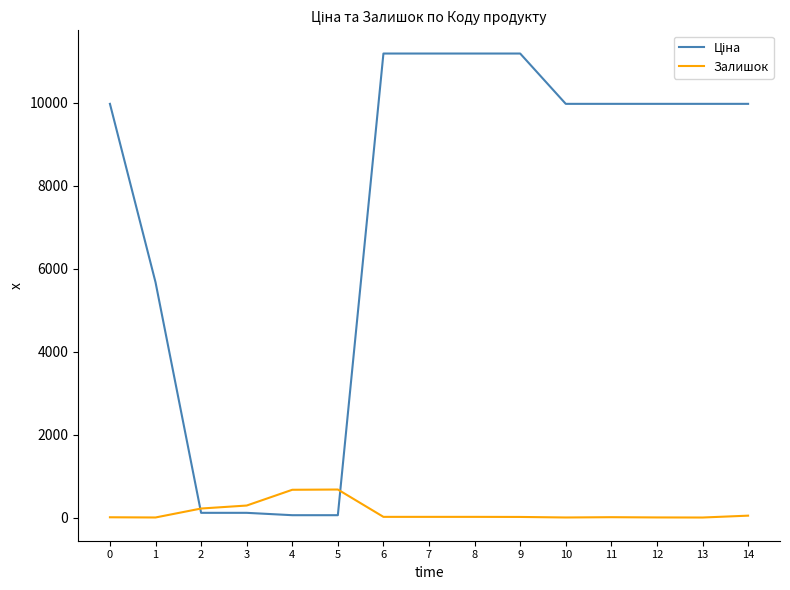

What is the greatest value displayed?

11188.2